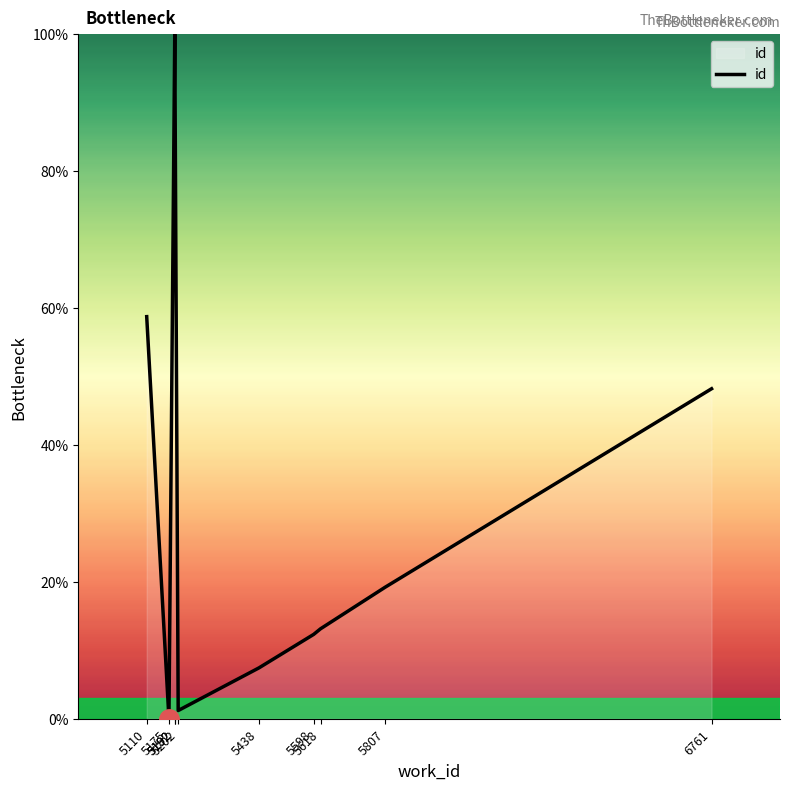

Reading left to right, list all the values displayed in this chart.

58.7	0.0	100.0	100.0	1.2	7.4	12.3	13.1	19.2	48.2